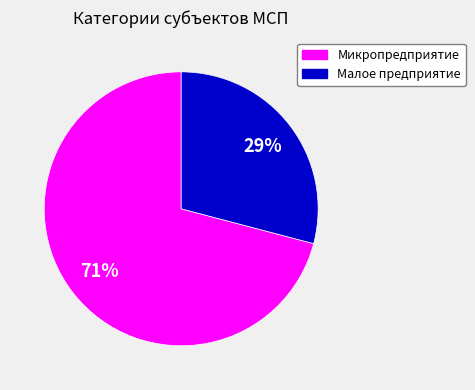

Is the sum of Микропредприятие and Малое предприятие greater than half?

Yes